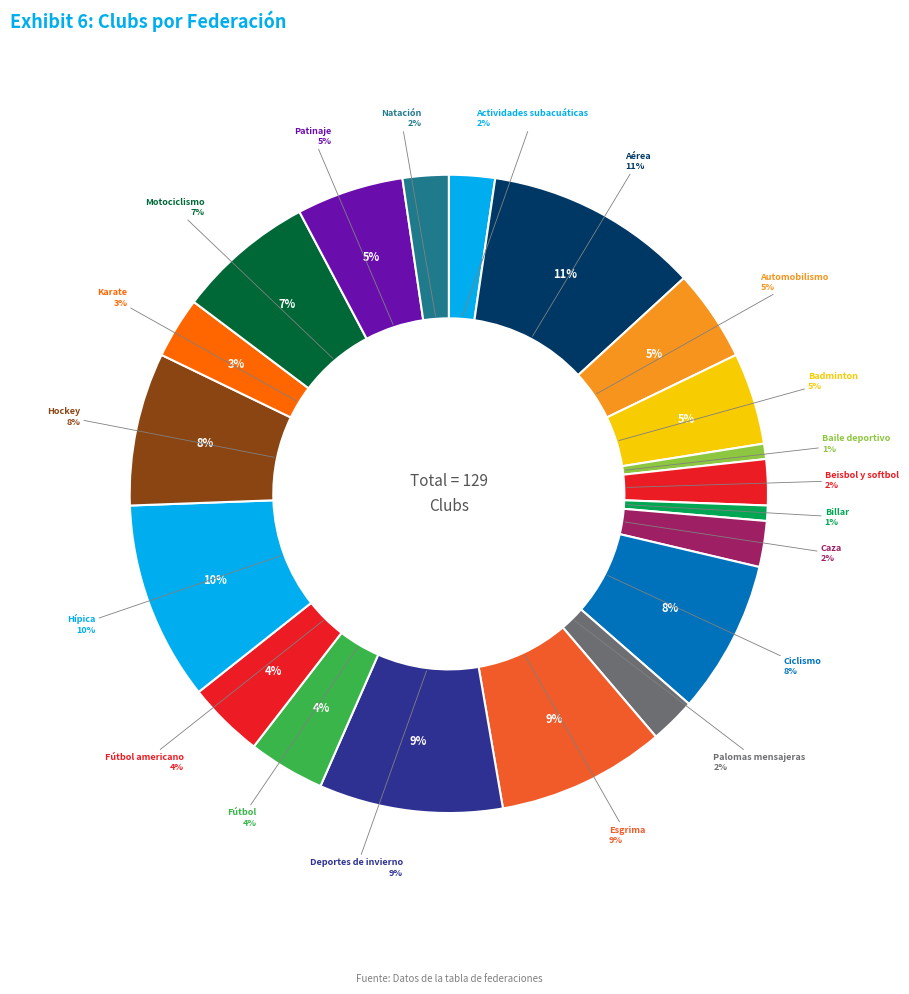

Which has a higher value, Hockey or Esgrima?

Esgrima